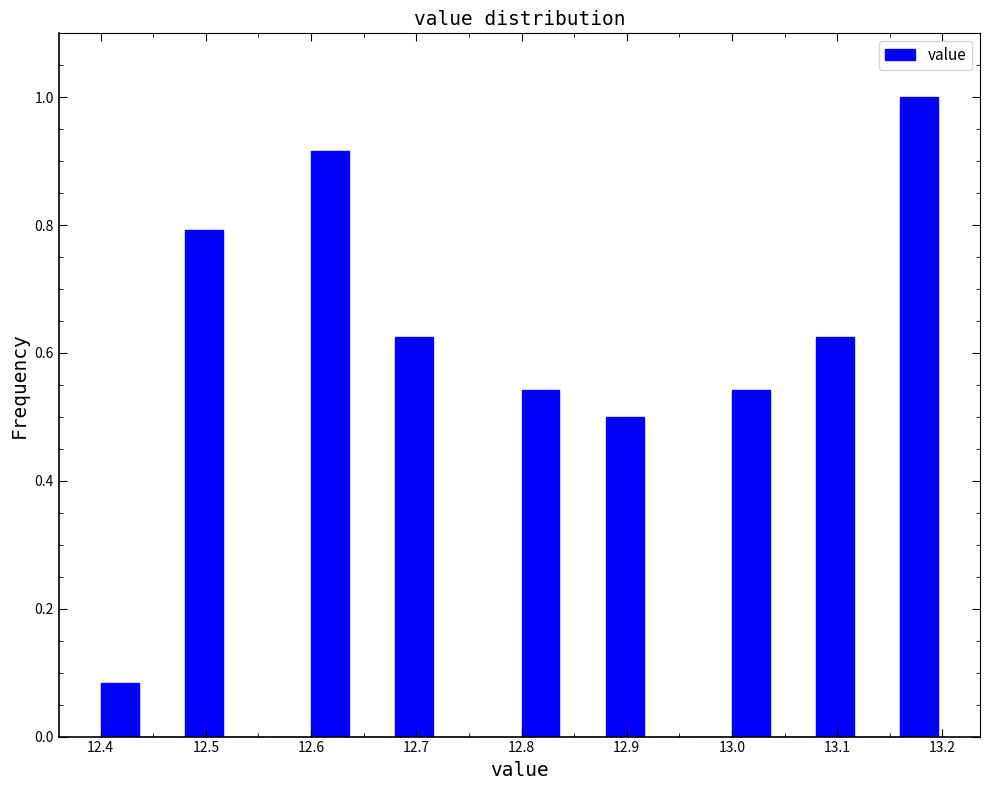

Reading left to right, list every bar in this chart as the range it spans on the x-axis followed by its height. The values are not printed on the chart, so give them approximately, as read against the axis.

12.40 to 12.44: 0.08
12.44 to 12.48: 0
12.48 to 12.52: 0.80
12.52 to 12.56: 0
12.56 to 12.60: 0
12.60 to 12.64: 0.92
12.64 to 12.68: 0
12.68 to 12.72: 0.62
12.72 to 12.76: 0
12.76 to 12.80: 0
12.80 to 12.84: 0.54
12.84 to 12.88: 0
12.88 to 12.92: 0.50
12.92 to 12.96: 0
12.96 to 13.00: 0
13.00 to 13.04: 0.54
13.04 to 13.08: 0
13.08 to 13.12: 0.62
13.12 to 13.16: 0
13.16 to 13.20: 1.00